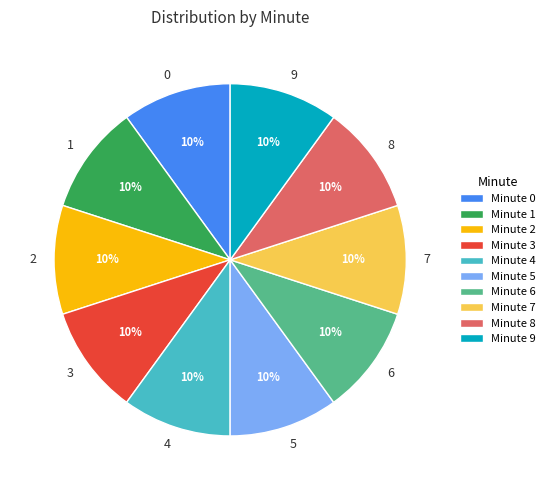

To the nearest percent, what is the average slice percentage?

10%